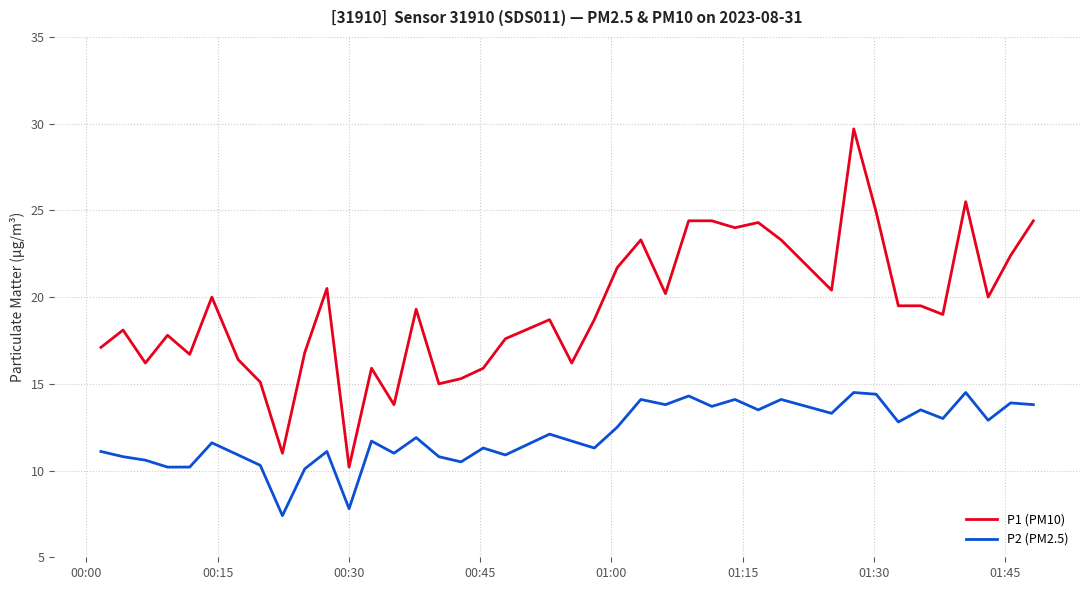

List the series in order of their overall mean, lowest first.

P2 (PM2.5), P1 (PM10)